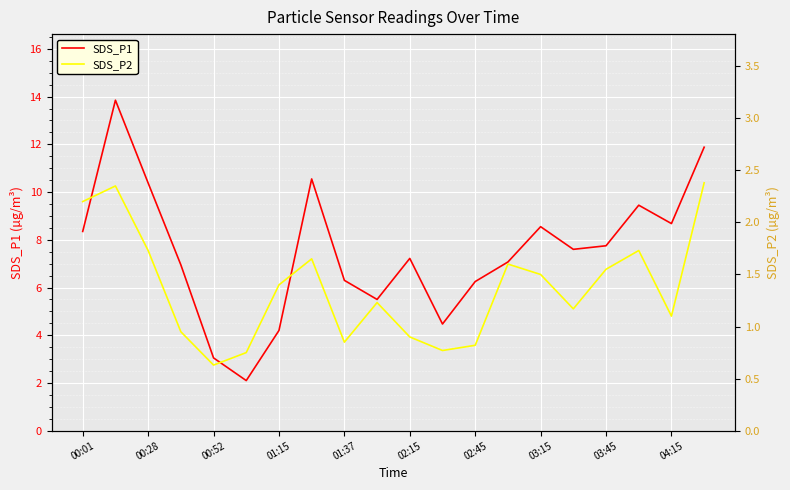

True or false: SDS_P1 and SDS_P2 cross at least once.

False